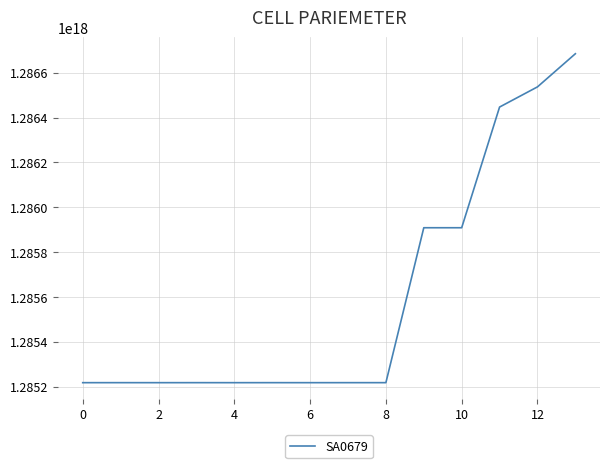

How many lines are shown in the chart?

1